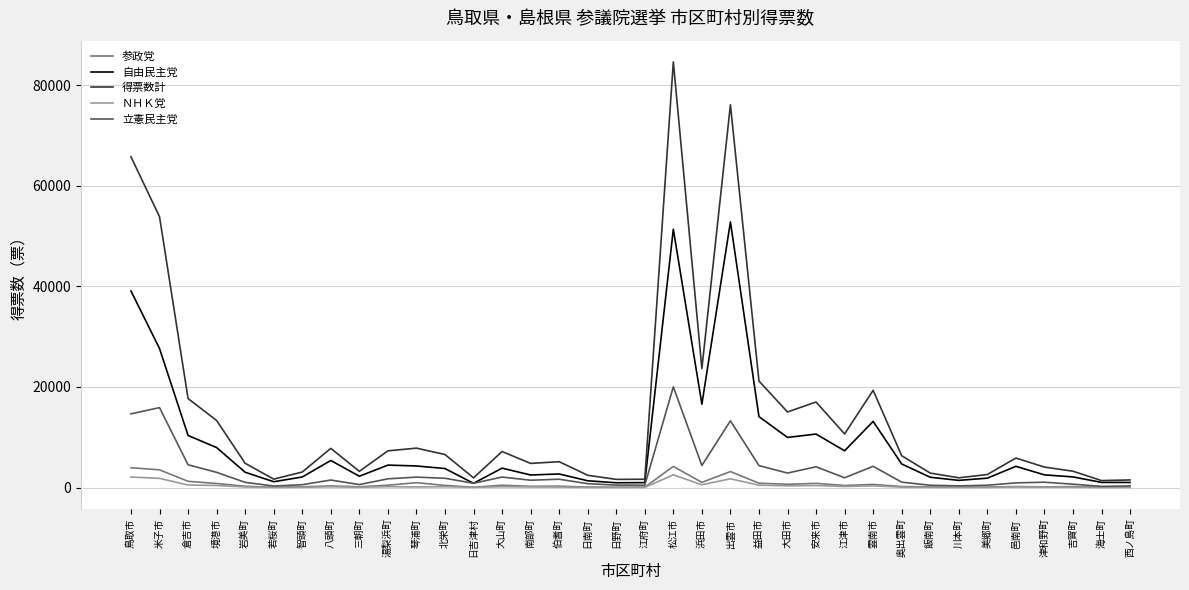

What is the difference between the highest and lowest values at 浜田市?

23106